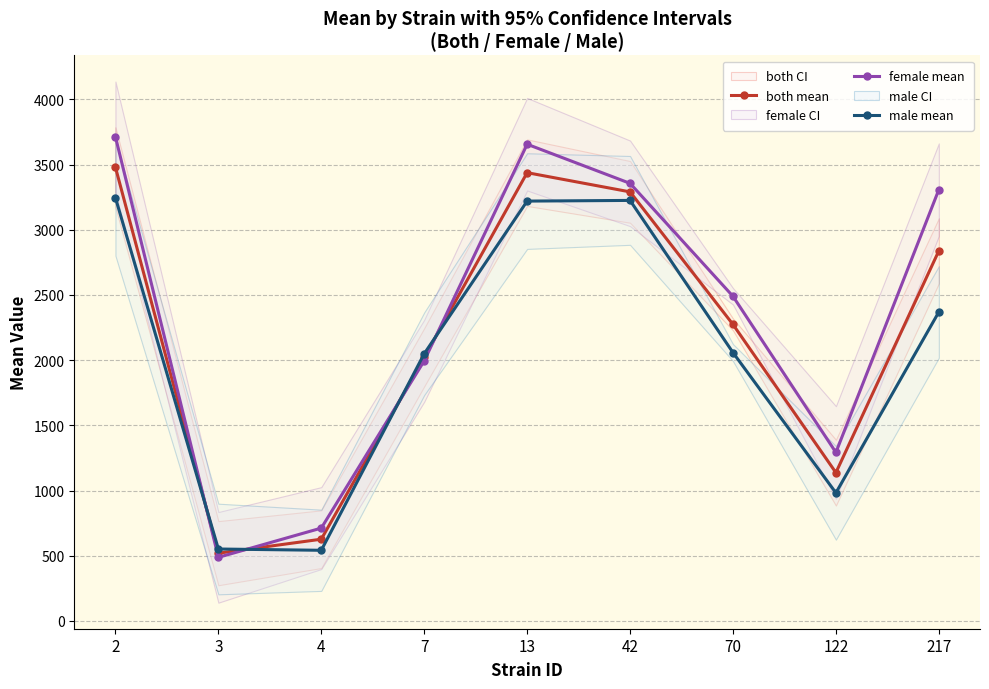

How many lines are shown in the chart?

3